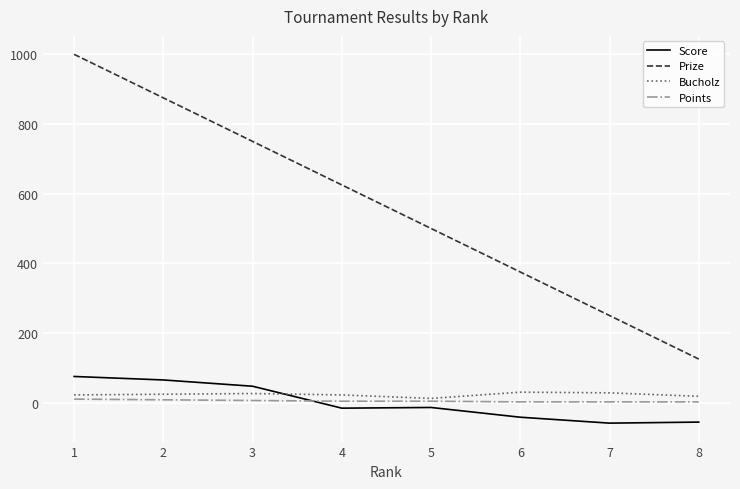

What is the total value across all series at 7?

221